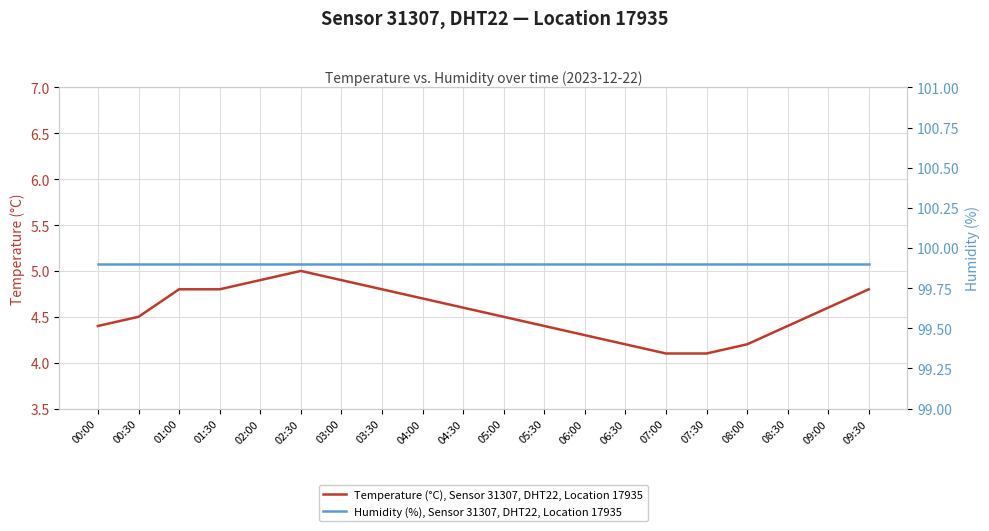

At how many categories does at least one series exceed 26?

20